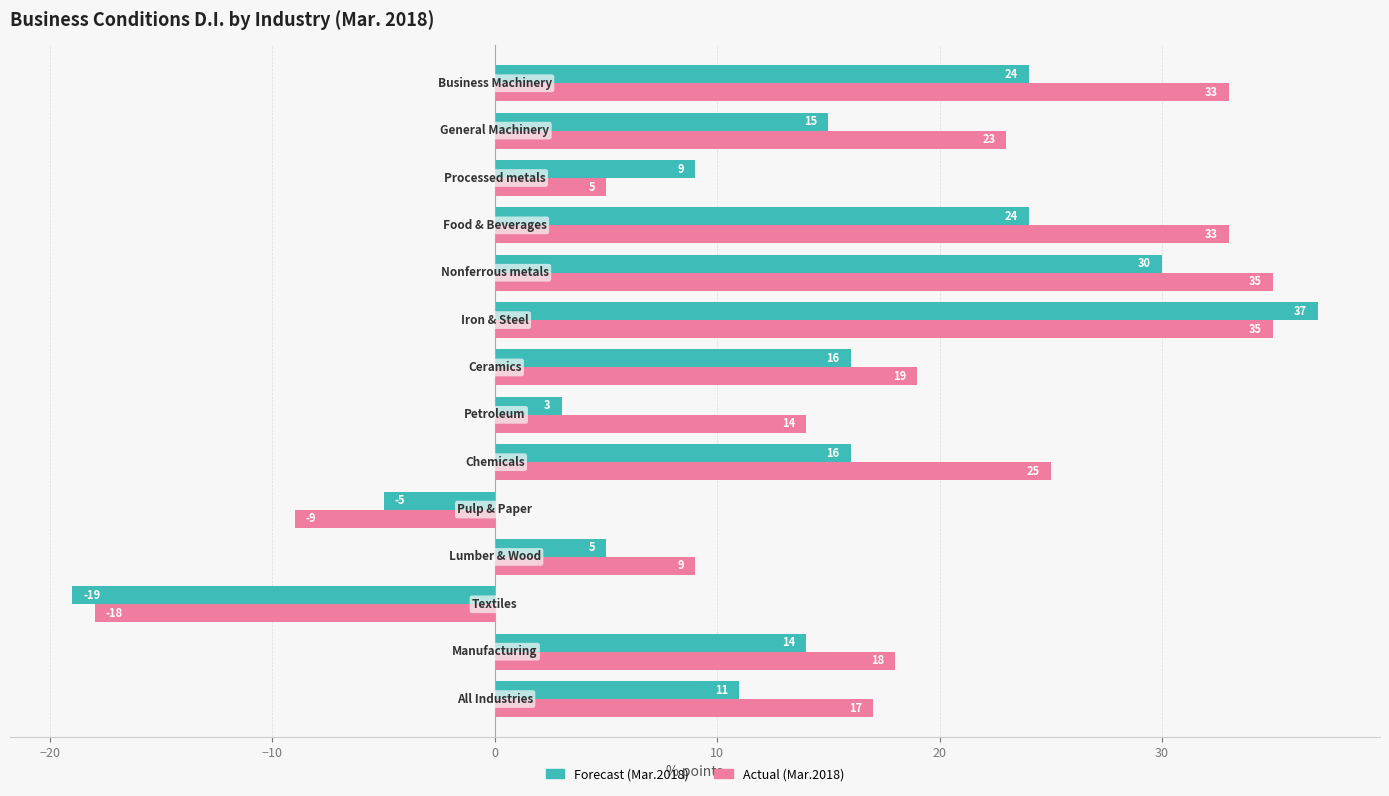

What is the minimum value for Forecast (Mar.2018)?

-19